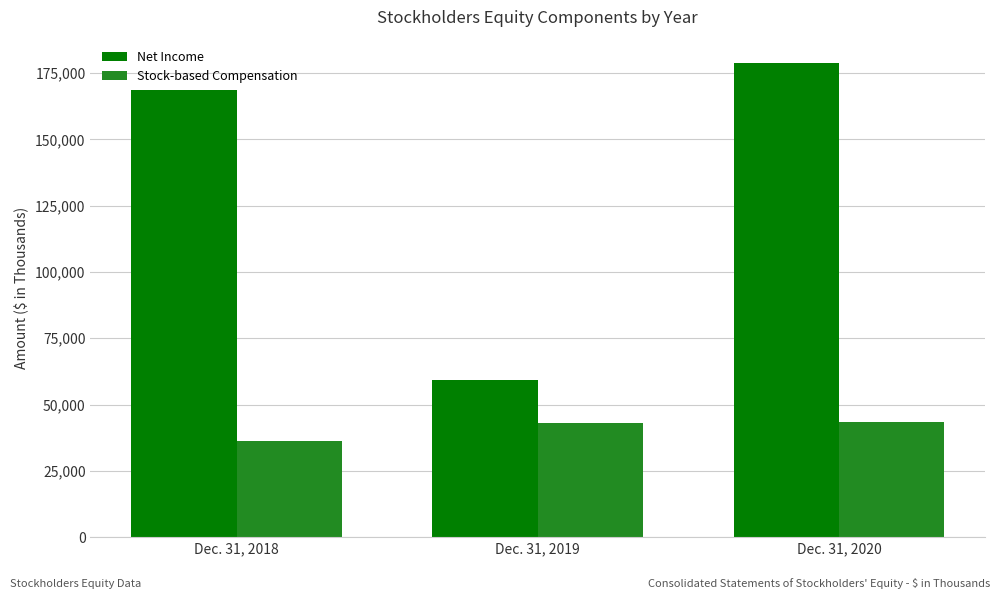

Which series has the largest range (max minus min)?

Net Income